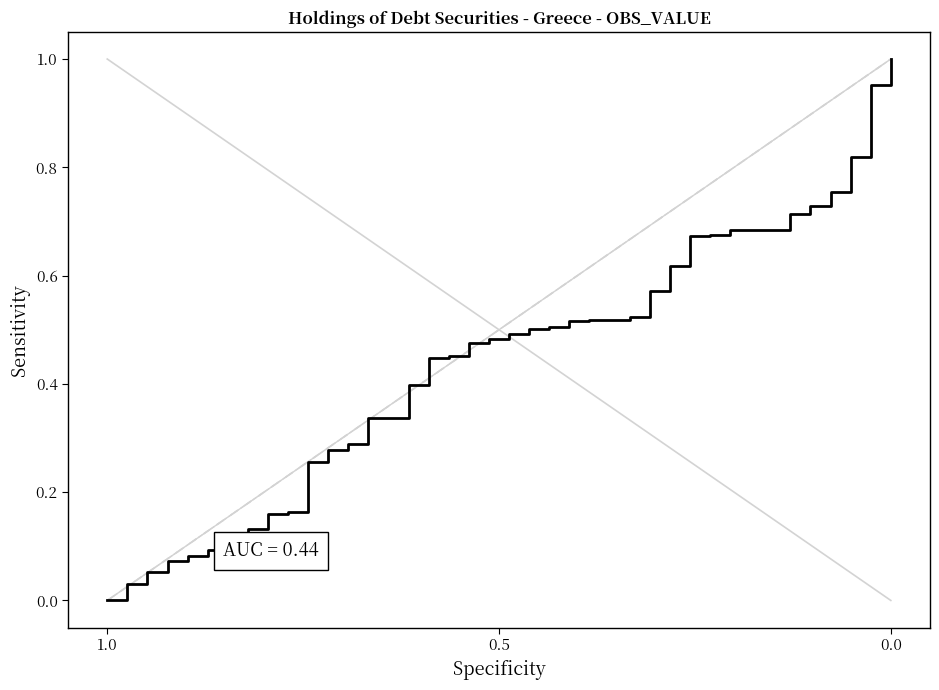

Reading right to left, what are all the values shown in this chart?

1.0	1.0	0.8	0.8	0.7	0.7	0.7	0.7	0.7	0.7	0.7	0.6	0.6	0.5	0.5	0.5	0.5	0.5	0.5	0.5	0.5	0.5	0.5	0.4	0.4	0.3	0.3	0.3	0.3	0.3	0.2	0.2	0.1	0.1	0.1	0.1	0.1	0.1	0.0	0.0